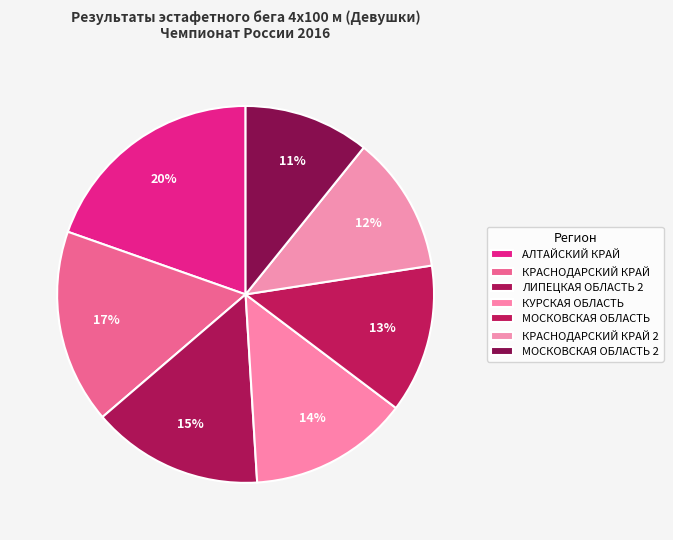

True or false: КРАСНОДАРСКИЙ КРАЙ accounts for 24% of the total.

False